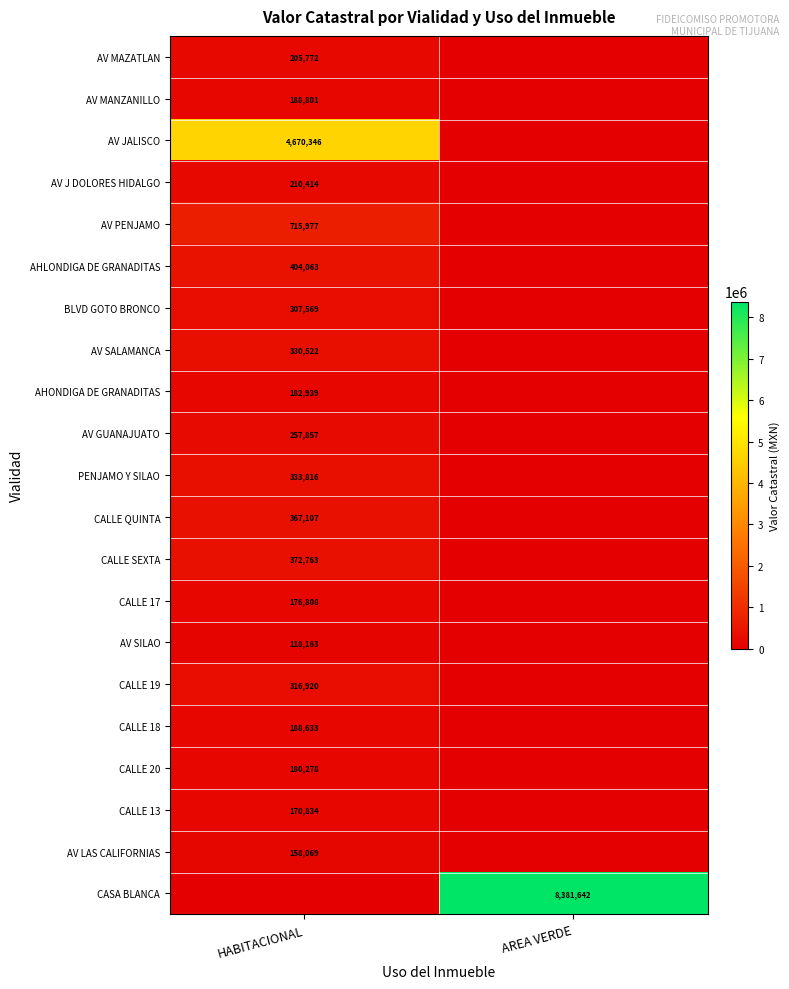

True or false: PENJAMO Y SILAO has a value of 333816 at HABITACIONAL.

True